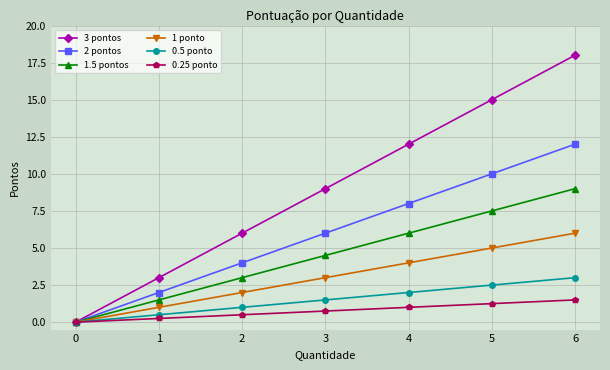

True or false: 0.5 ponto has more than 1 interior local peaks.

False